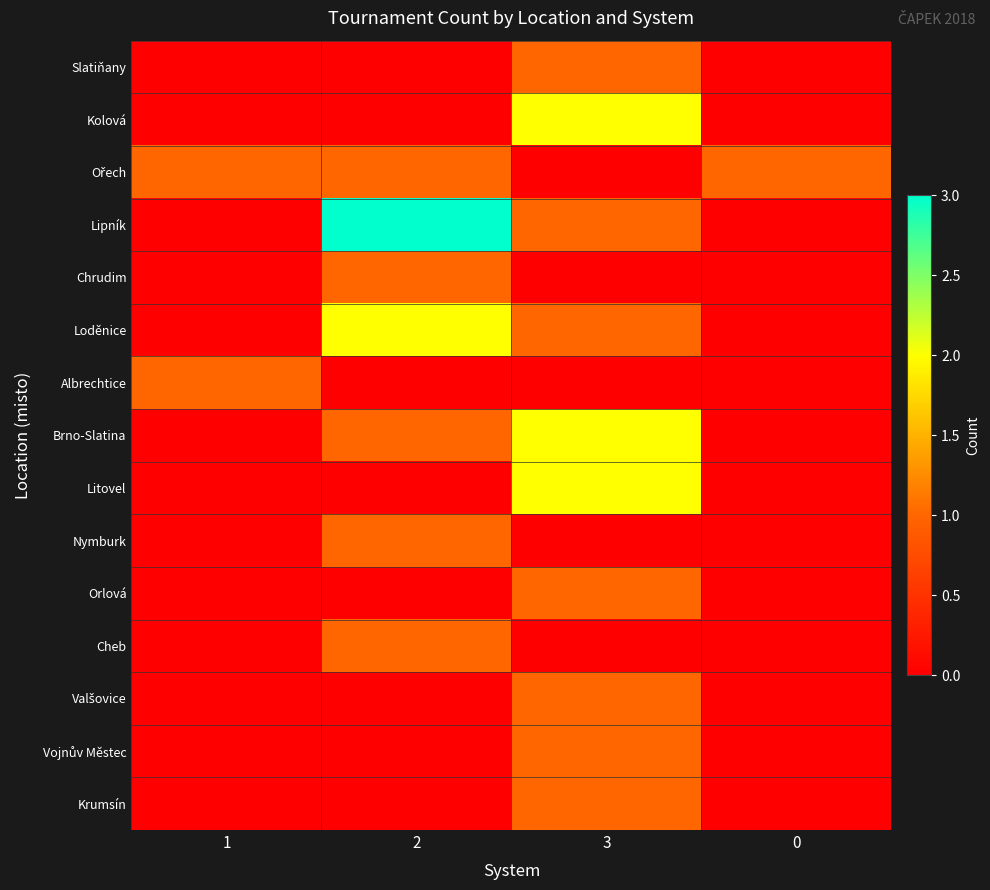

How many data points does each series have?

4